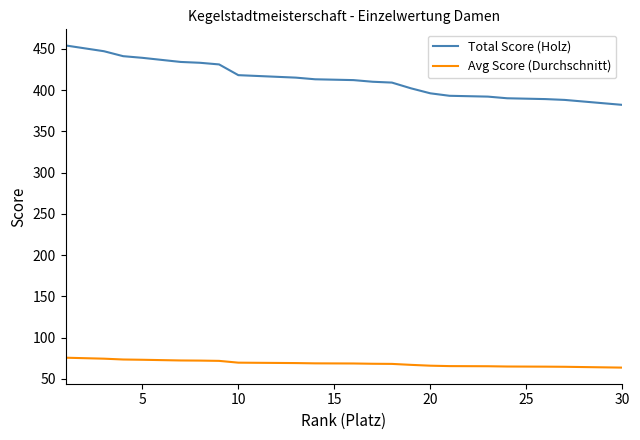

What are all the series names shown in the legend?

Total Score (Holz), Avg Score (Durchschnitt)